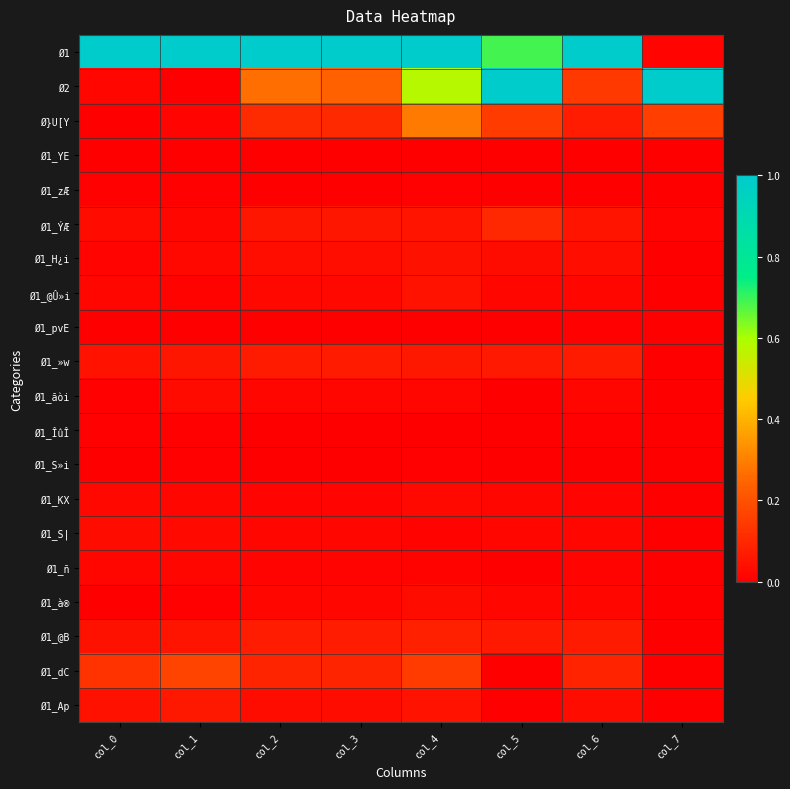

Count the number of data series in this chart.

20